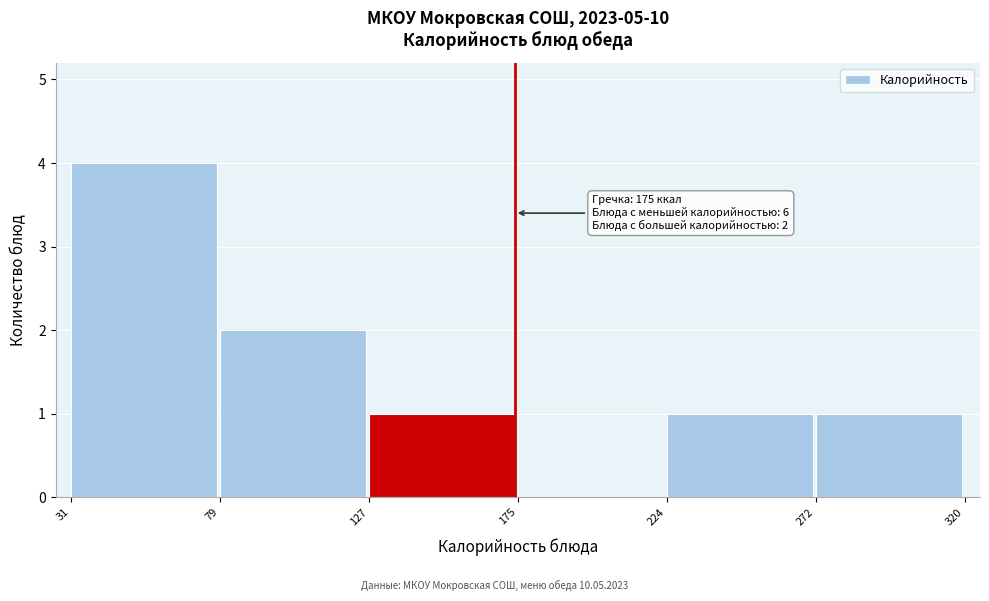

Over which range of the x-axis is the bar tallest?

31 to 79